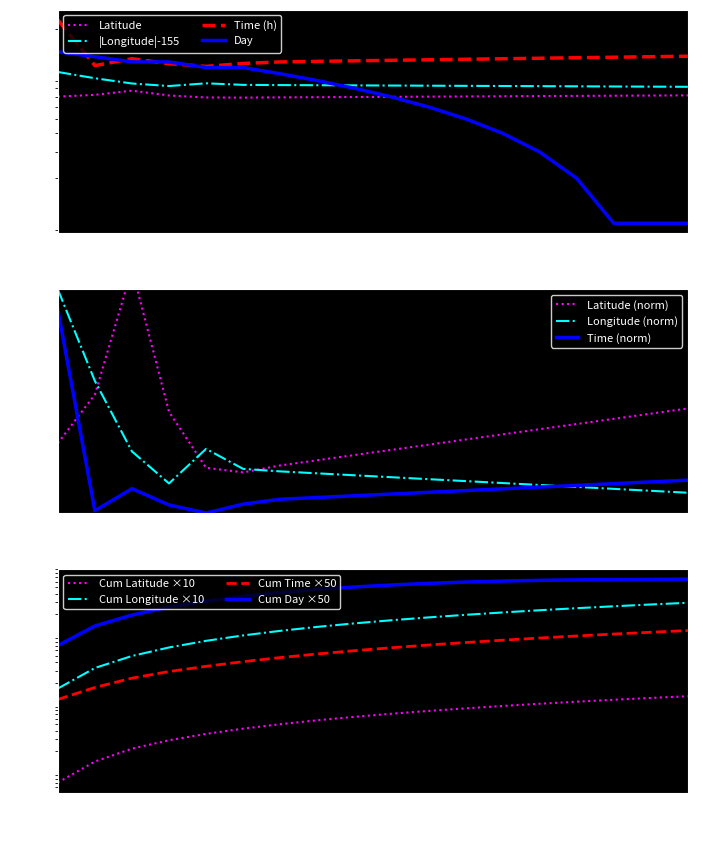

How many data points in latitude are less than 7?

5